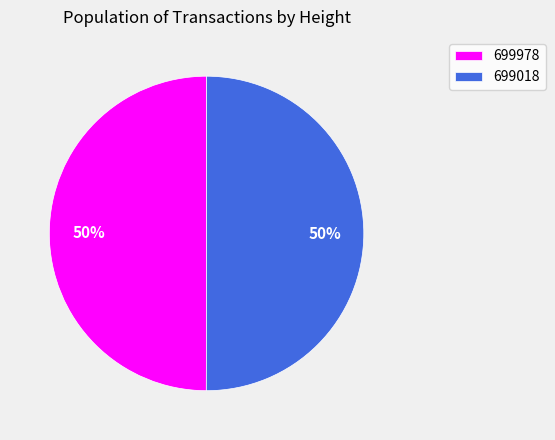

True or false: 699018 accounts for 59% of the total.

False